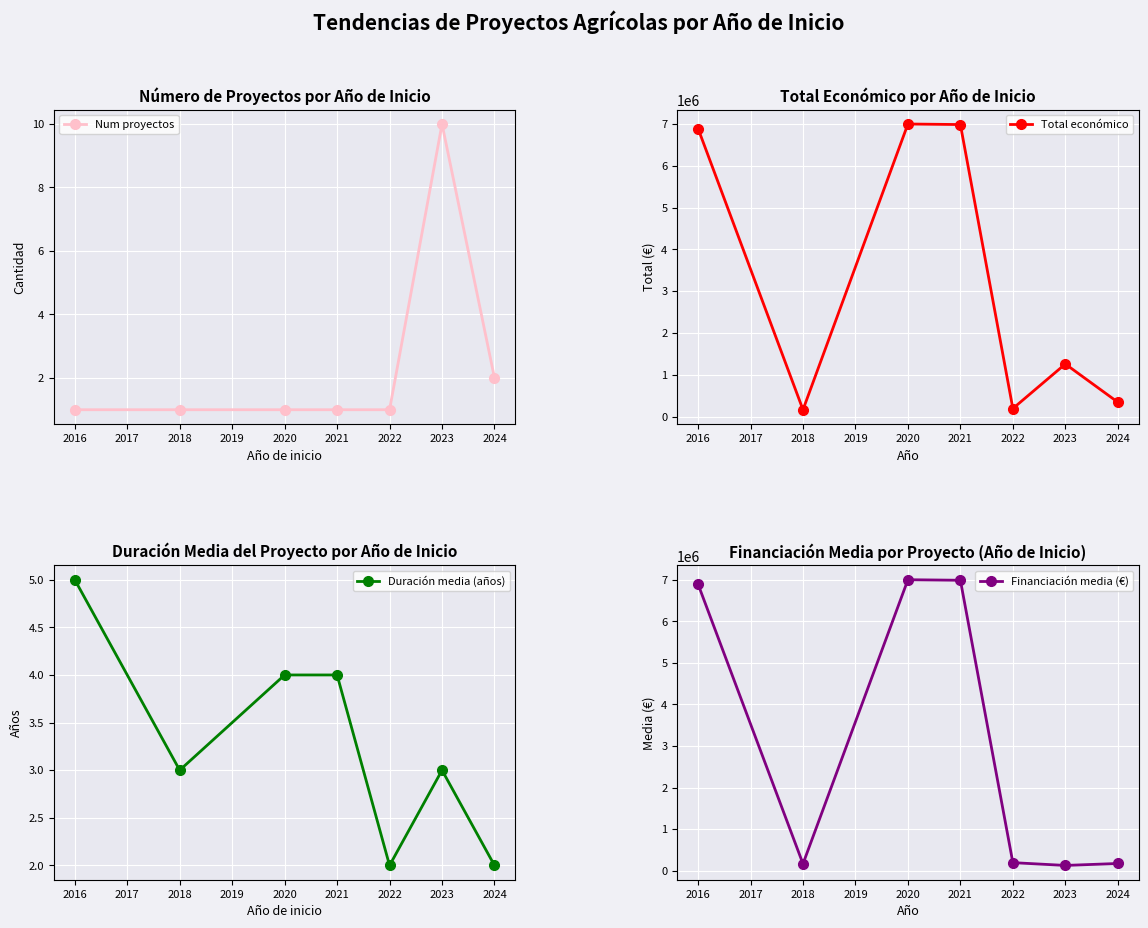

What is the value of the Num proyectos point at the 3rd from the left?

1